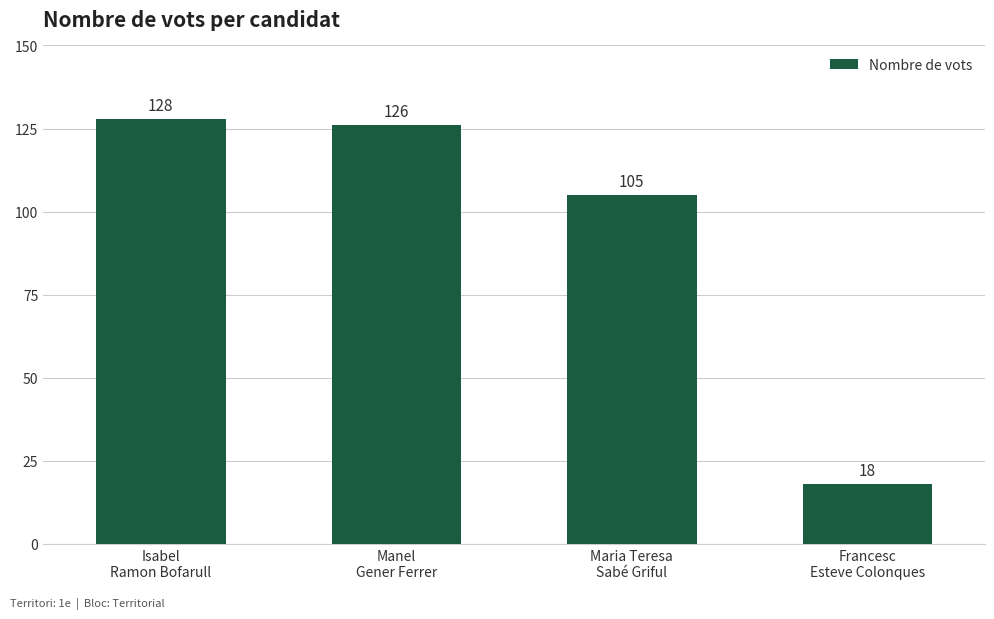

What is the change in value from Manel
Gener Ferrer to Maria Teresa
Sabé Griful?

-21